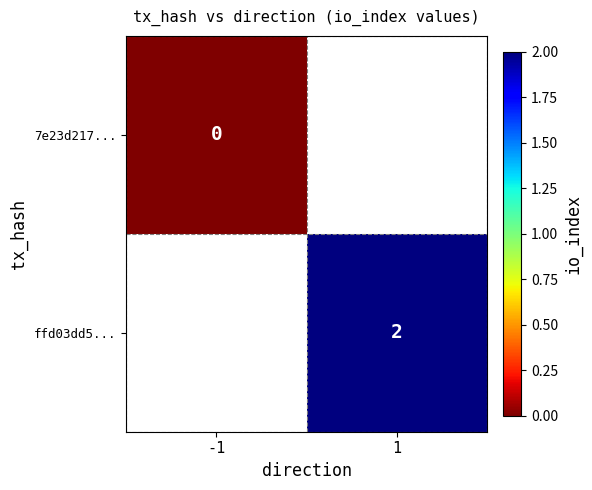

True or false: ffd03dd5... has a value of 2 at 1.

True